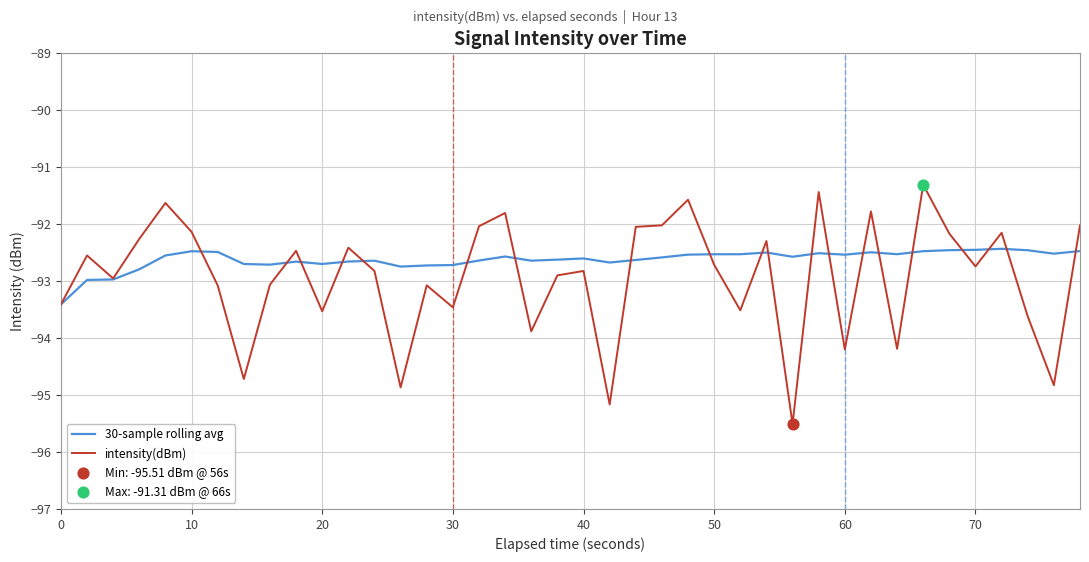

What is the greatest value displayed?

-91.3